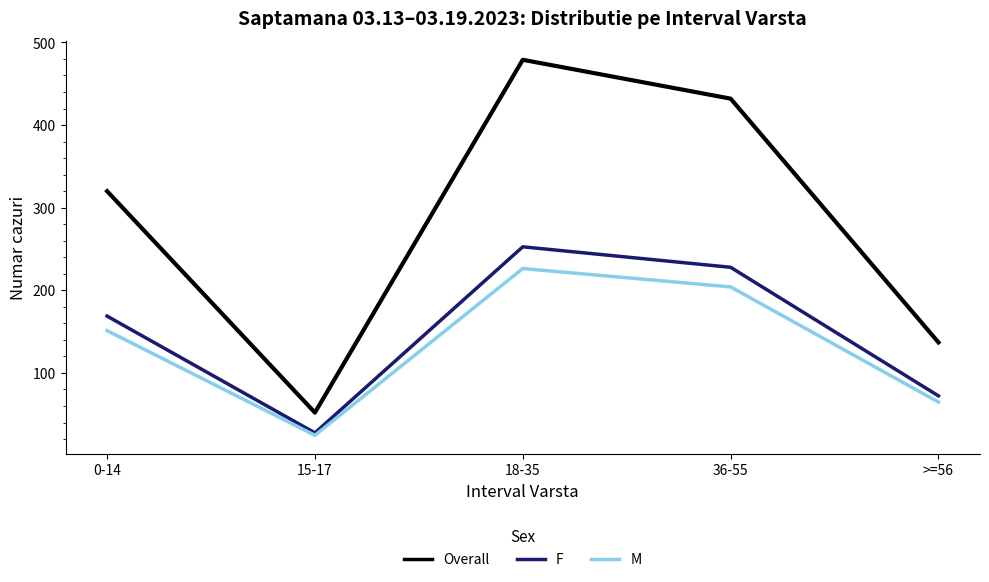

Which series changed the most between 15-17 and 36-55?

Overall